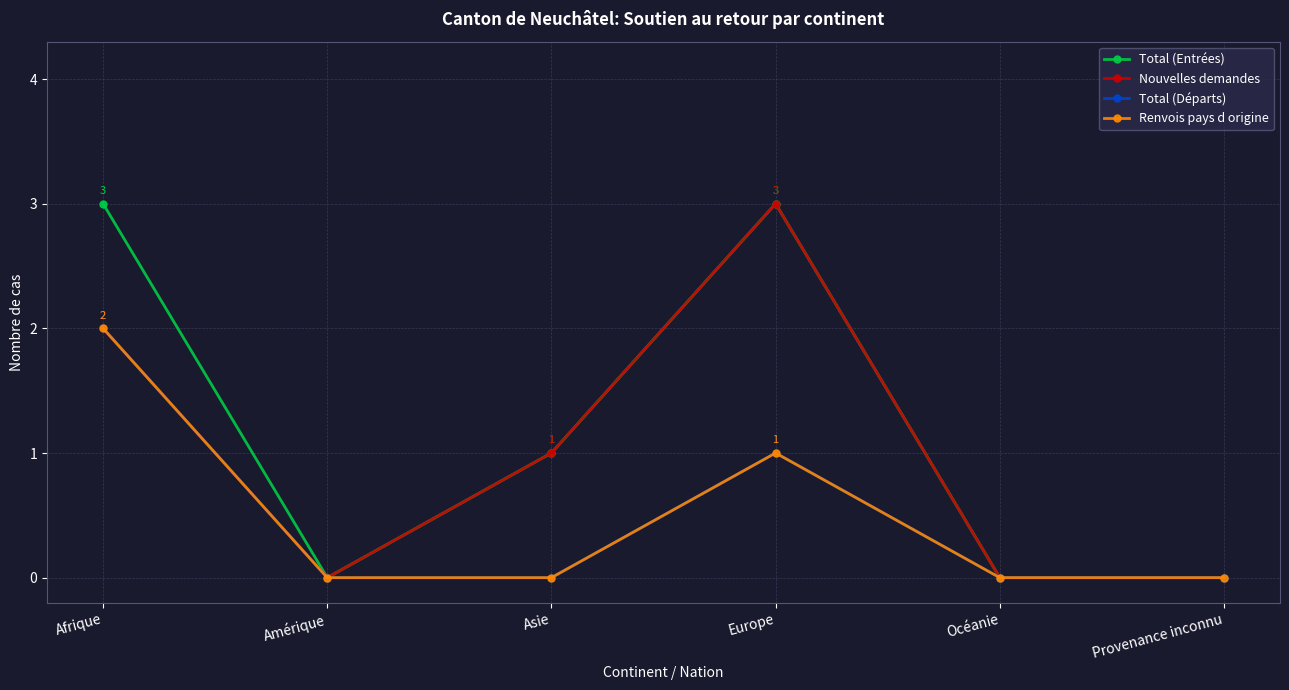

What is the total value across all series at Asie?

2